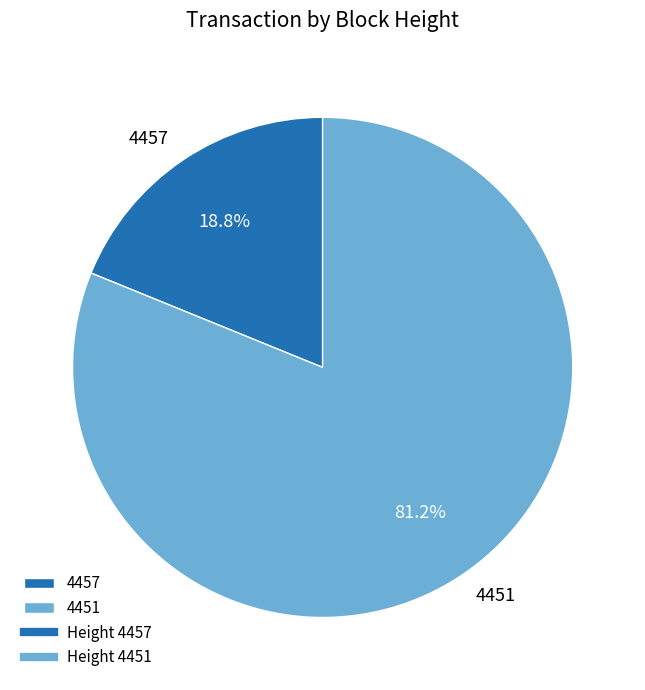

To the nearest percent, what is the difference between the largest and smallest slice percentages?

62%